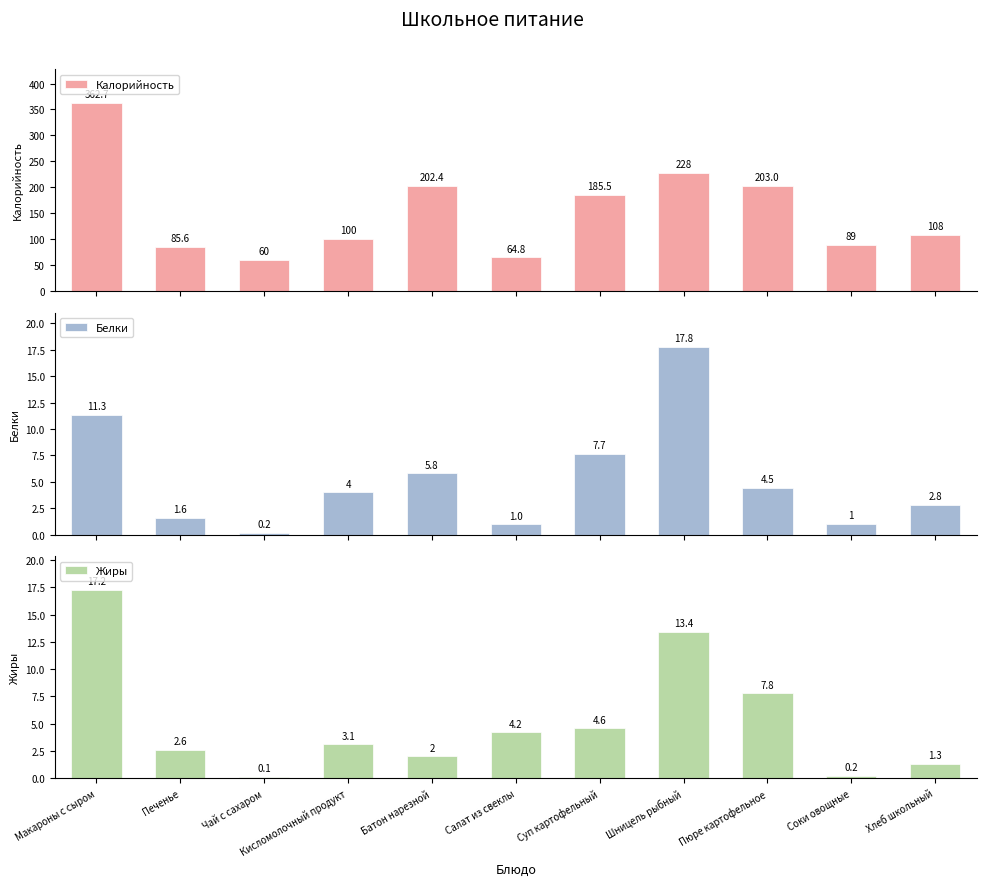

Reading left to right, list all the values displayed in this chart.

Калорийность: 362.7	85.6	60.0	100.0	202.4	64.8	185.5	228.0	203.0	89.0	108.0
Белки: 11.3	1.6	0.2	4.0	5.8	1.0	7.7	17.8	4.5	1.0	2.8
Жиры: 17.2	2.6	0.1	3.1	2.0	4.2	4.6	13.4	7.8	0.2	1.3